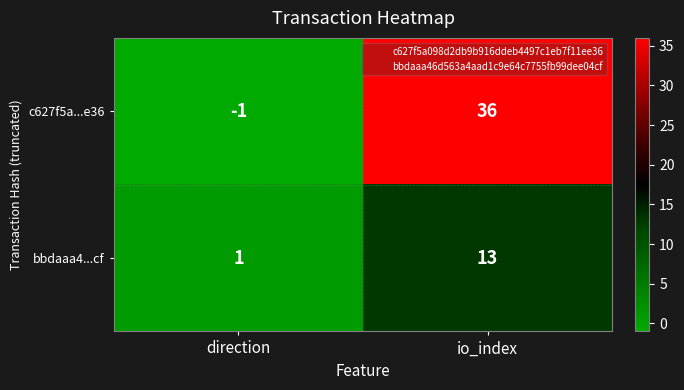

What is the highest value of the c627f5a...e36 series?

36